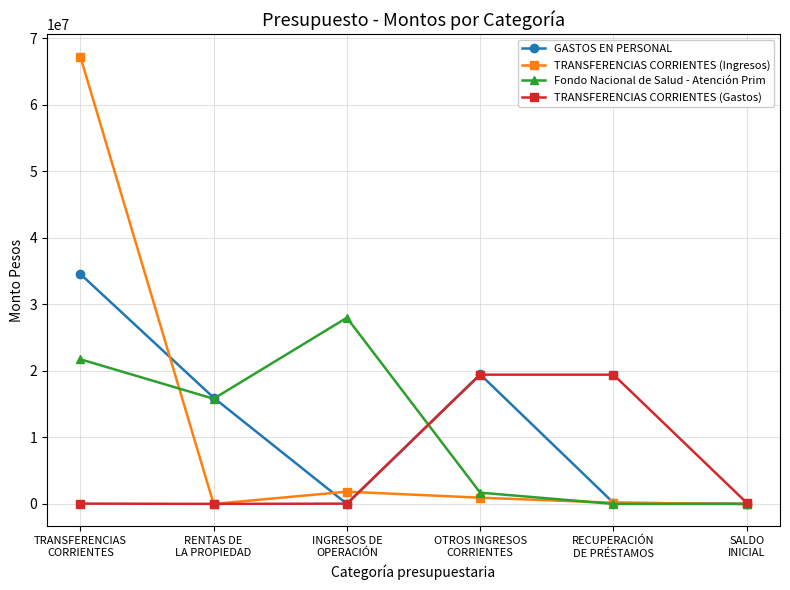

Which series changed the most between INGRESOS DE
OPERACIÓN and RECUPERACIÓN
DE PRÉSTAMOS?

Fondo Nacional de Salud - Atención Prim